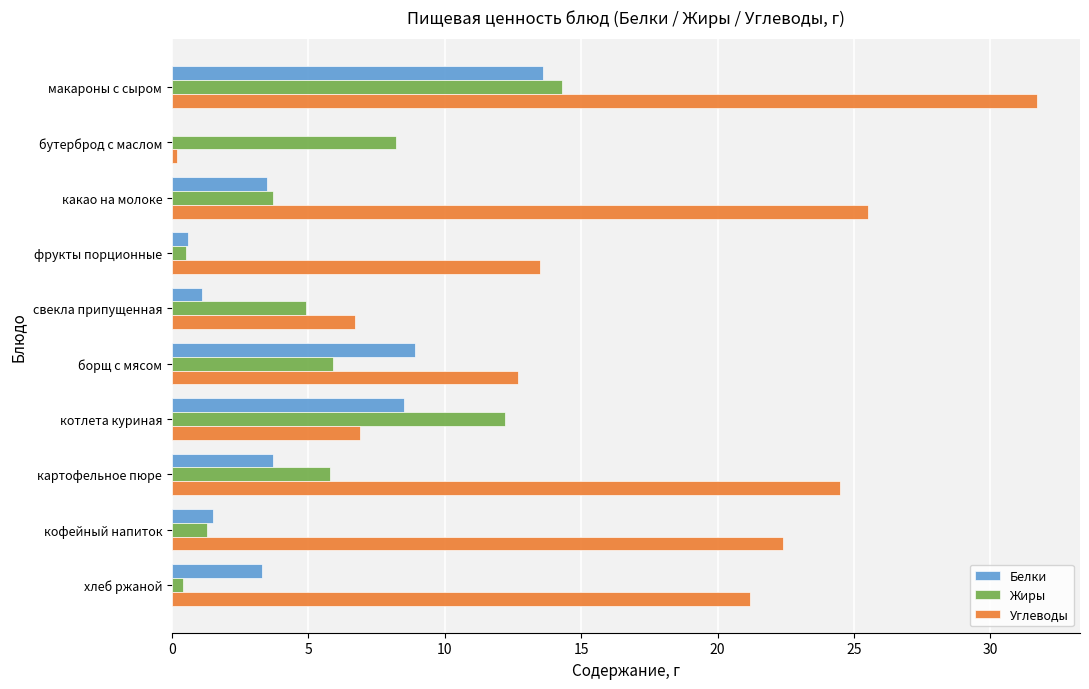

The Жиры series shows 4.9 at свекла припущенная. True or false?

True